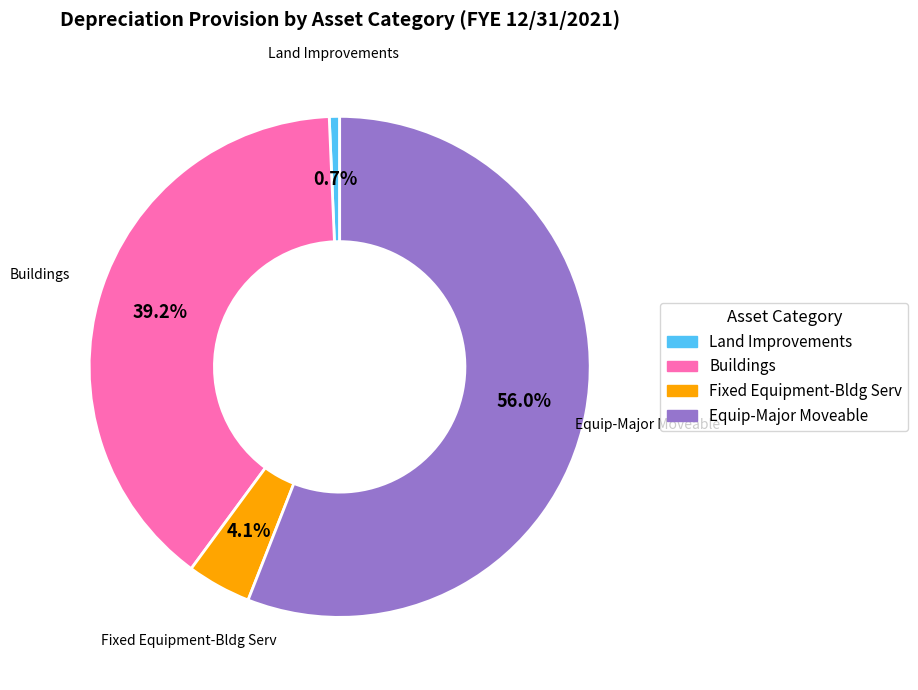

What portion of the pie excludes Land Improvements?

99.3%